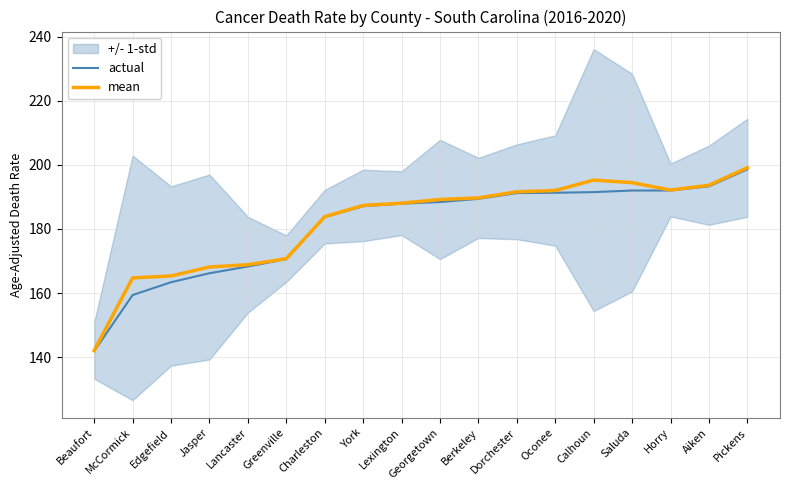

What is the difference between the maximum and minimum values in the actual series?

56.7